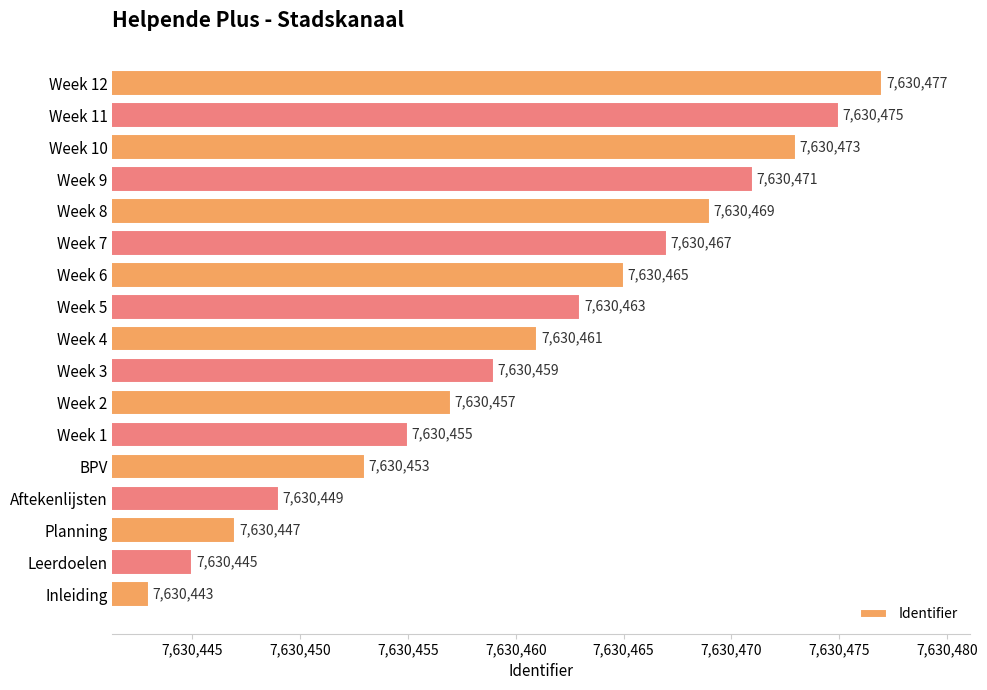

Count the number of data series in this chart.

1